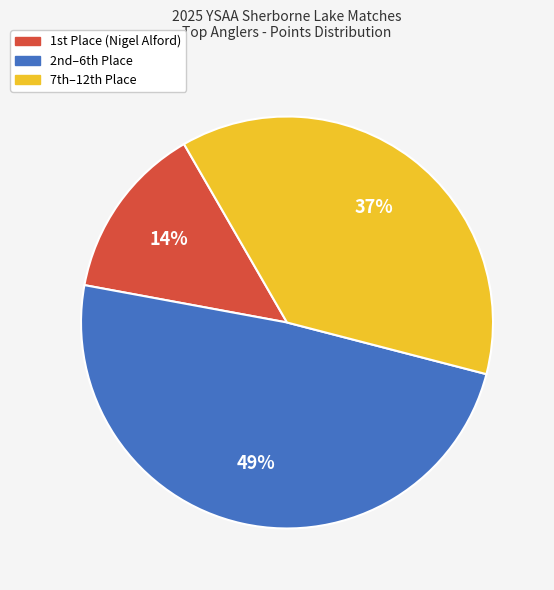

To the nearest percent, what is the difference between the largest and smallest slice percentages?

35%